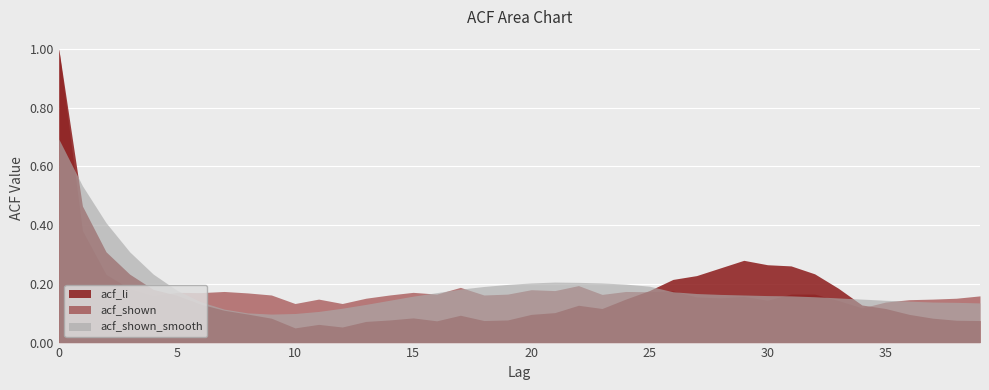

Which series has the largest total across all categories?

acf_shown_smooth